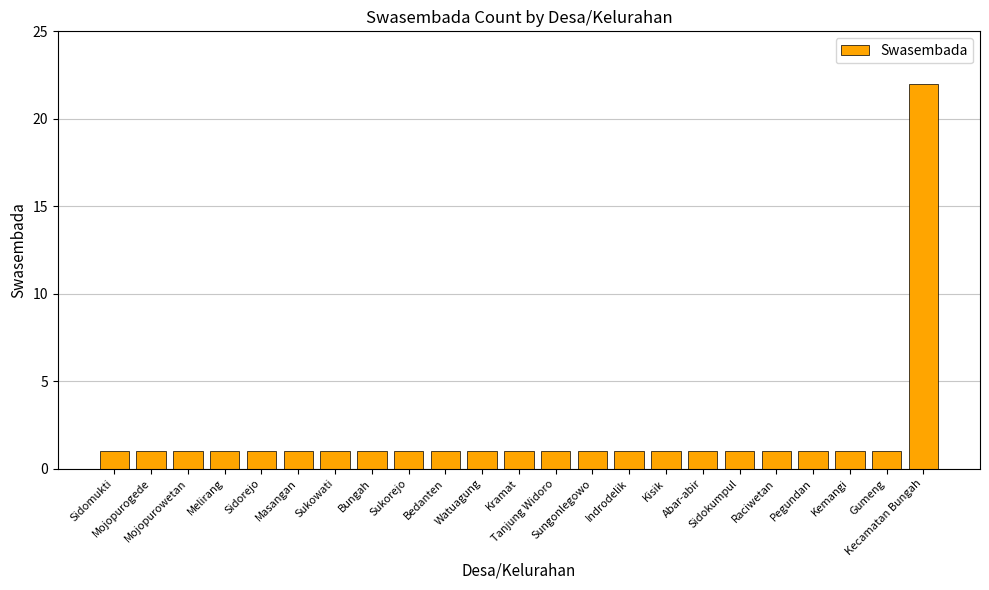

Count the number of categories in the chart.

23